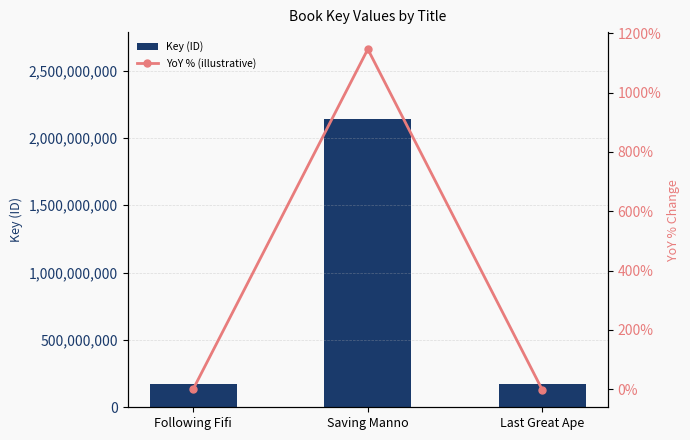

How many distinct data groups are displayed?

2